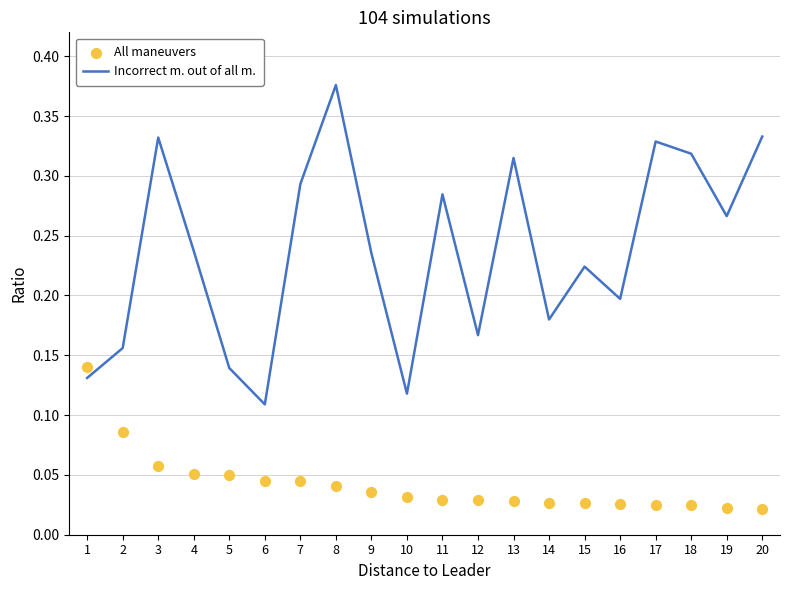

What are all the series names shown in the legend?

Incorrect m. out of all m., All maneuvers